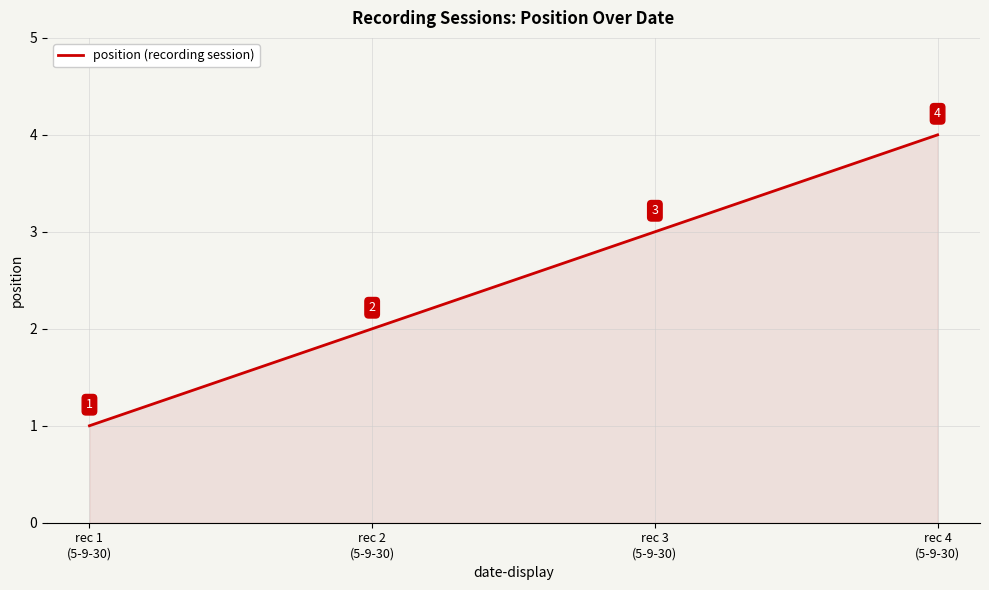

Does the chart display data point markers on the line(s)?

No